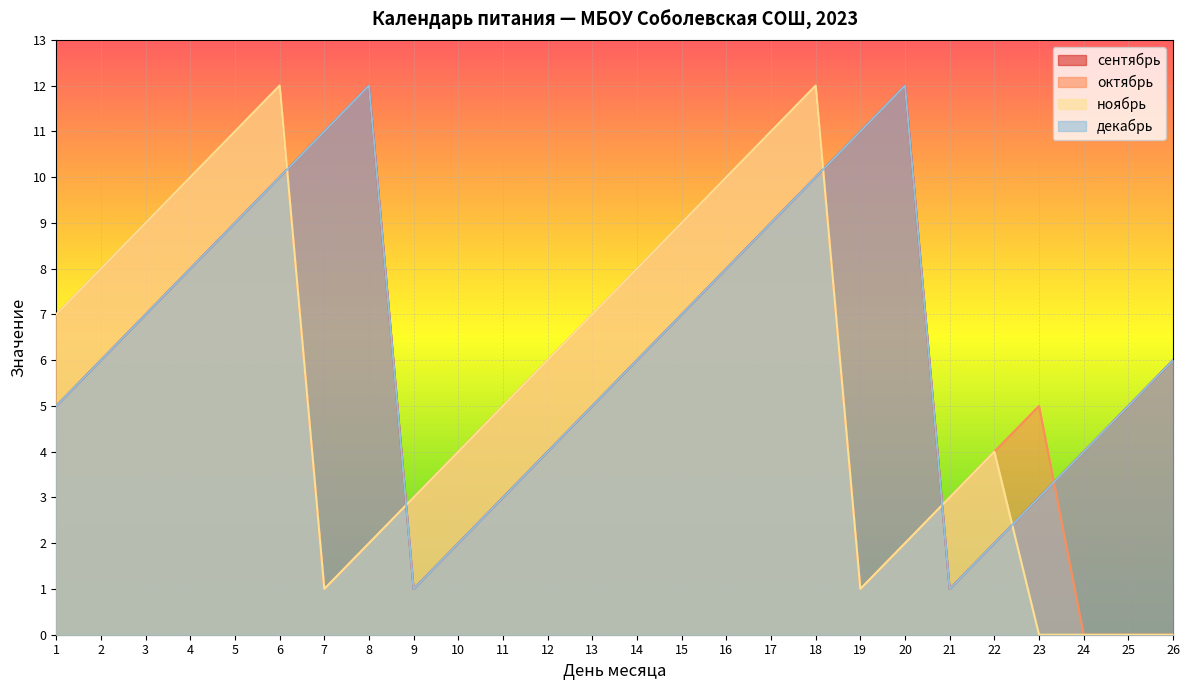

Reading right to left, transcribe all the data shown in this chart.

сентябрь: 6	5	4	3	2	1	12	11	10	9	8	7	6	5	4	3	2	1	12	11	10	9	8	7	6	5
октябрь: 0	0	0	5	4	3	2	1	12	11	10	9	8	7	6	5	4	3	2	1	12	11	10	9	8	7
ноябрь: 0	0	0	0	4	3	2	1	12	11	10	9	8	7	6	5	4	3	2	1	12	11	10	9	8	7
декабрь: 6	5	4	3	2	1	12	11	10	9	8	7	6	5	4	3	2	1	12	11	10	9	8	7	6	5